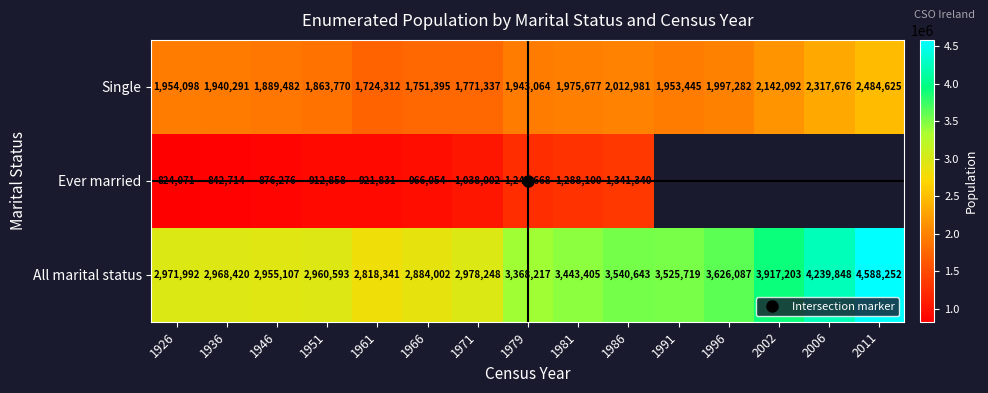

Between 1971 and 2006, which is larger?

2006